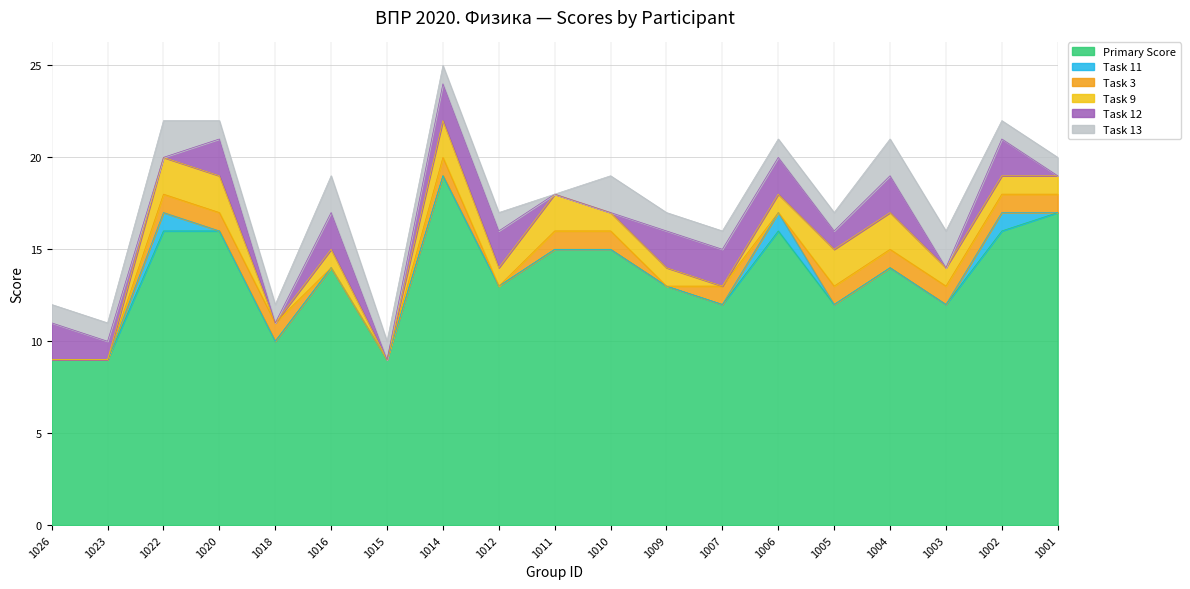

Rank the series by their maximum value, from highest to lowest.

Primary Score, Task 9, Task 12, Task 13, Task 11, Task 3